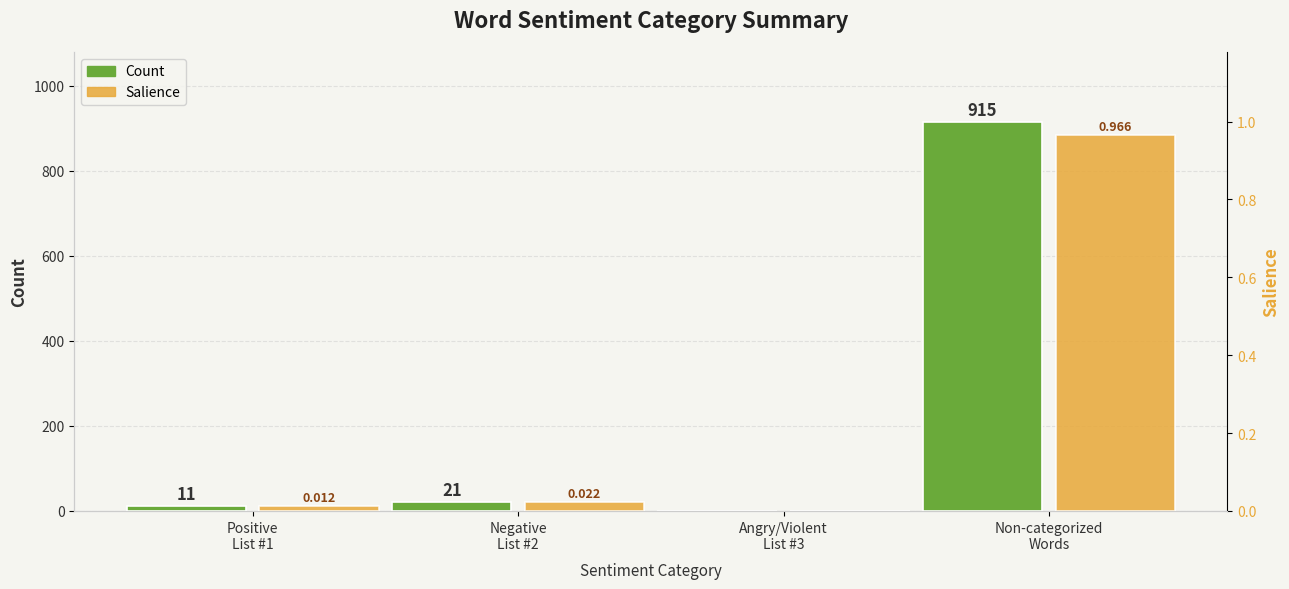

What are all the series names shown in the legend?

Count, Salience